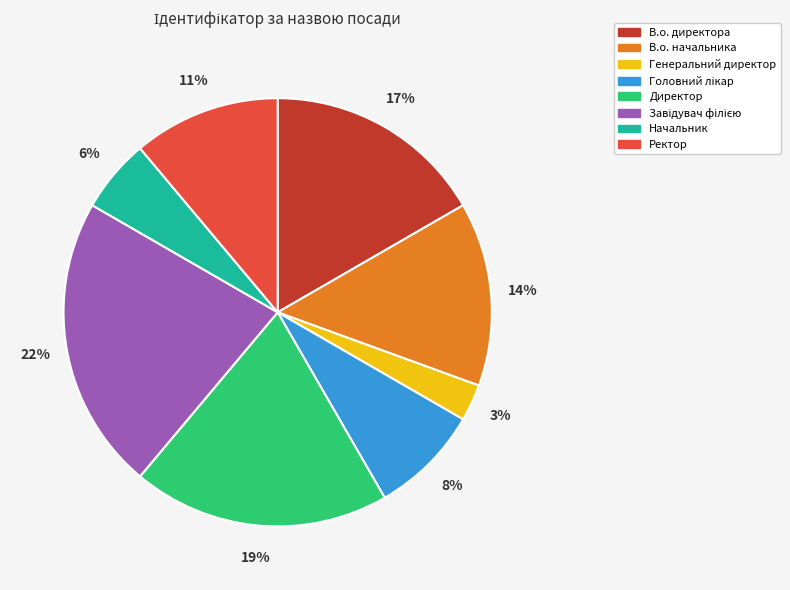

Is there any slice that represents more than half of the pie?

No